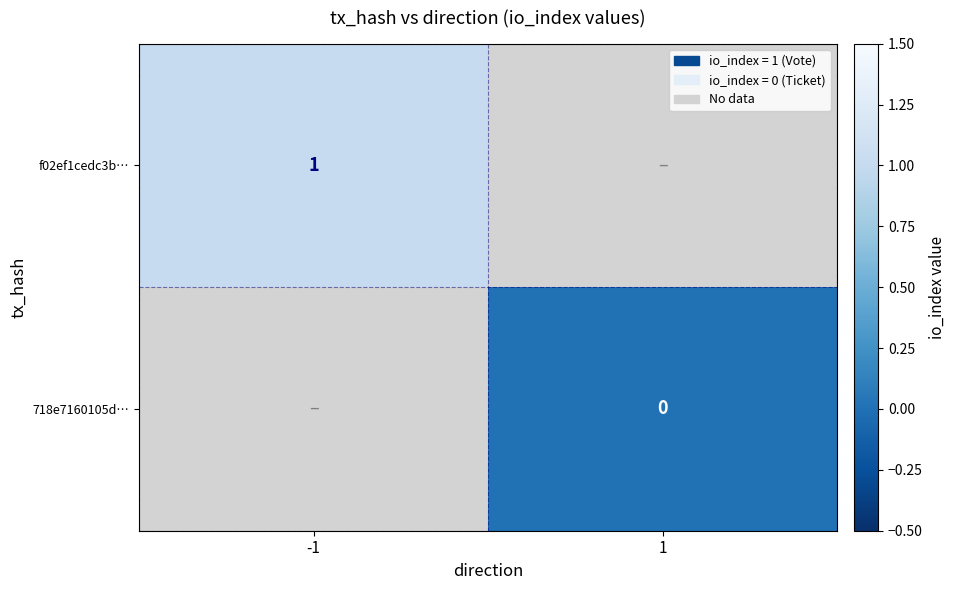

Which label corresponds to the smallest value in the chart?

1